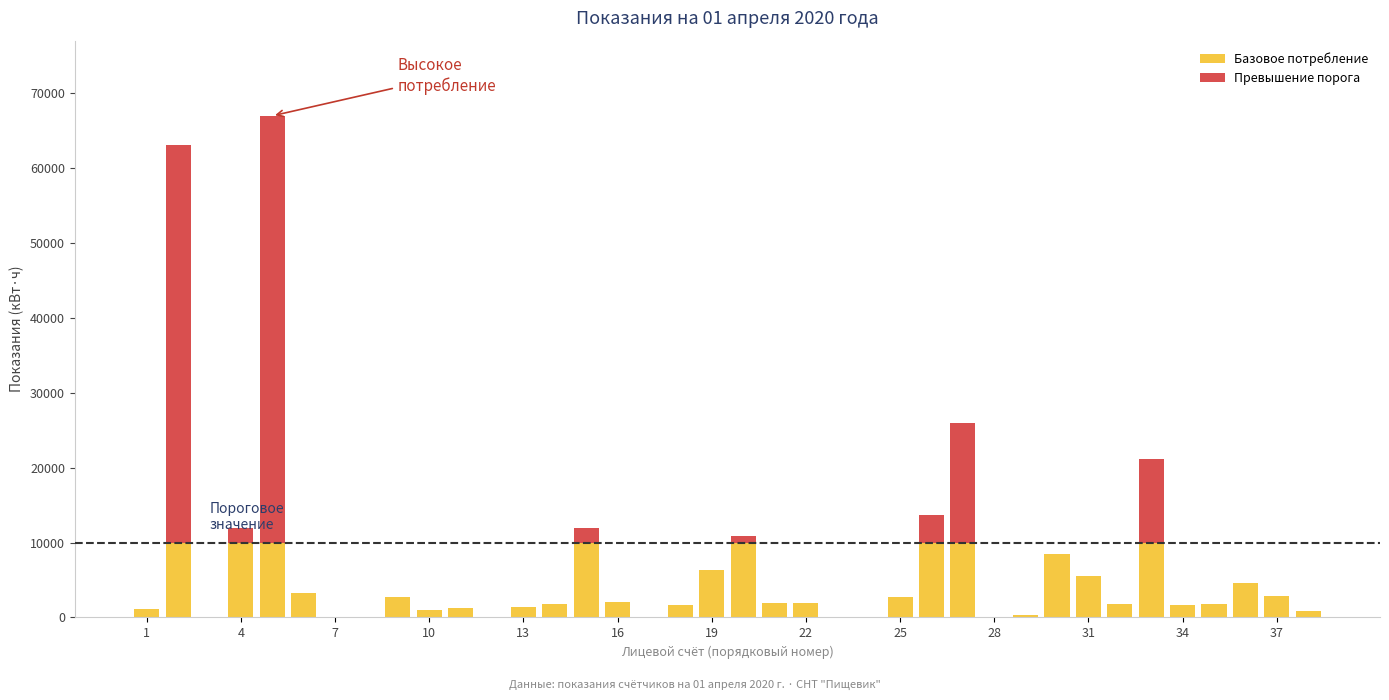

What is the maximum value for Базовое потребление?

10000